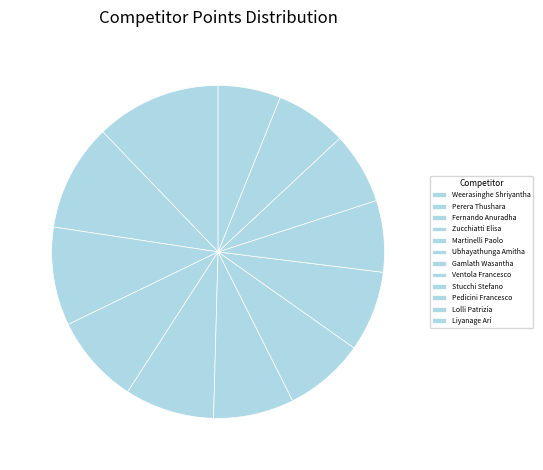

How many segments does this pie chart have?

12